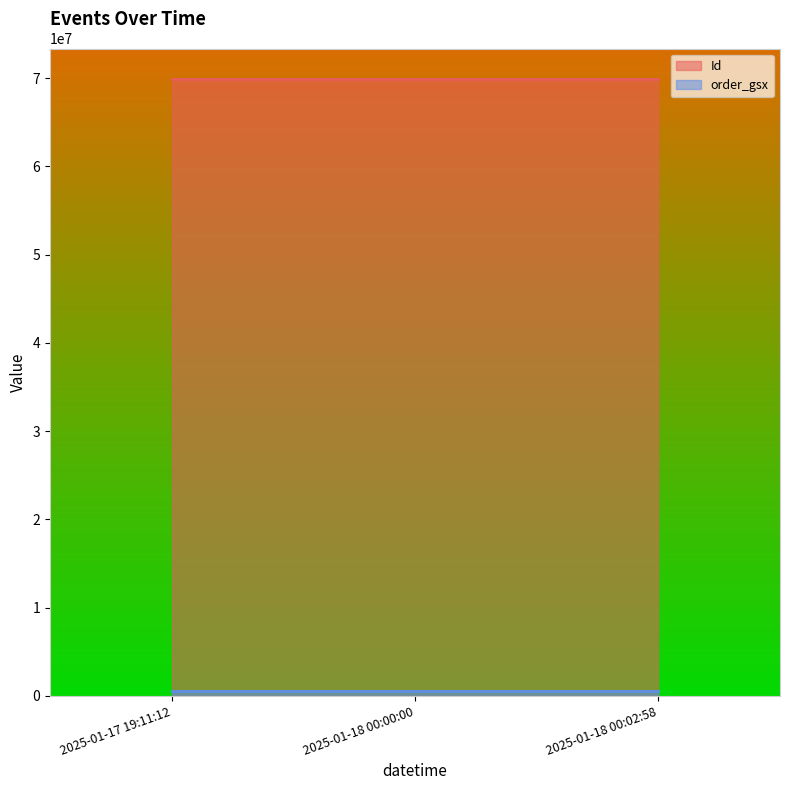

The order_gsx series shows 585629 at 2025-01-18 00:00:00. True or false?

True